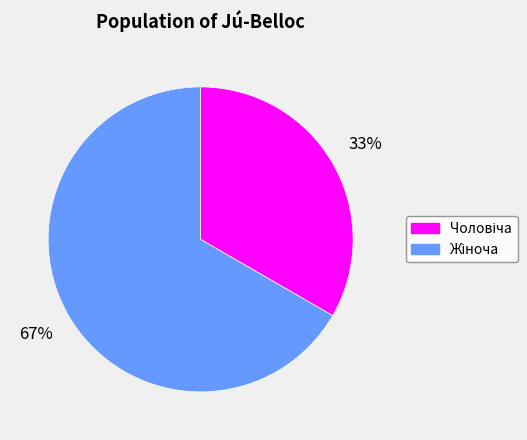

What is the total percentage of Жіноча and Чоловіча?

100.0%